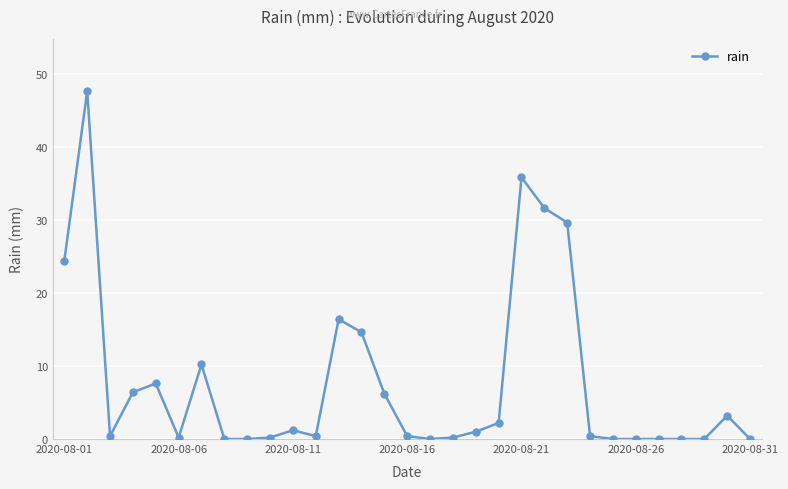

What is the sum of all values?

240.2